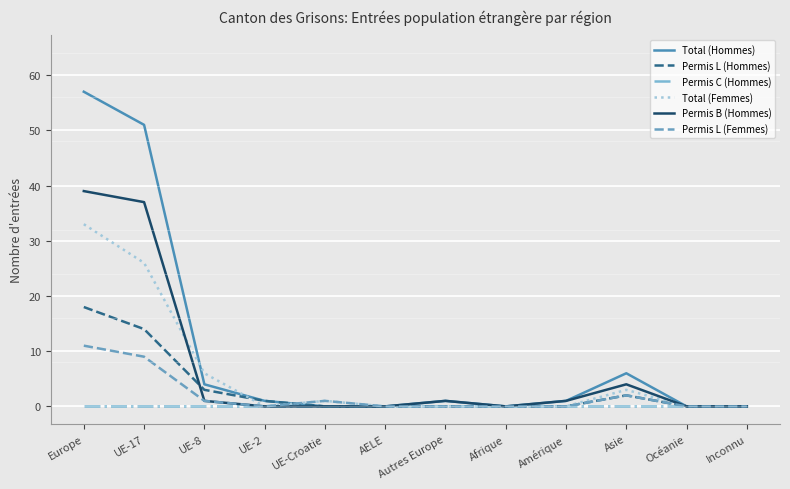

The Total (Hommes) series shows 1 at Amérique. True or false?

True